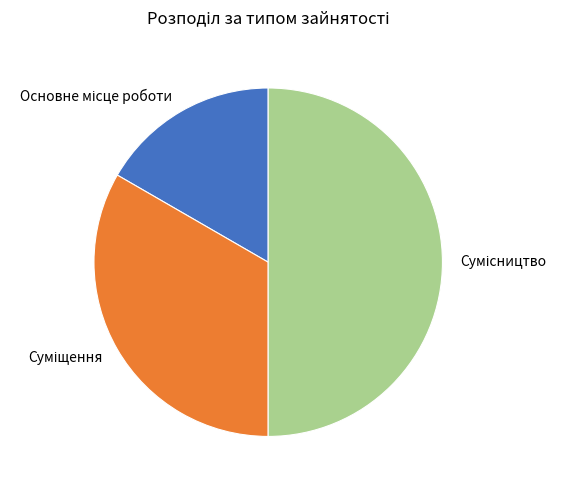

Is it true that Основне місце роботи is 6% of the pie?

False